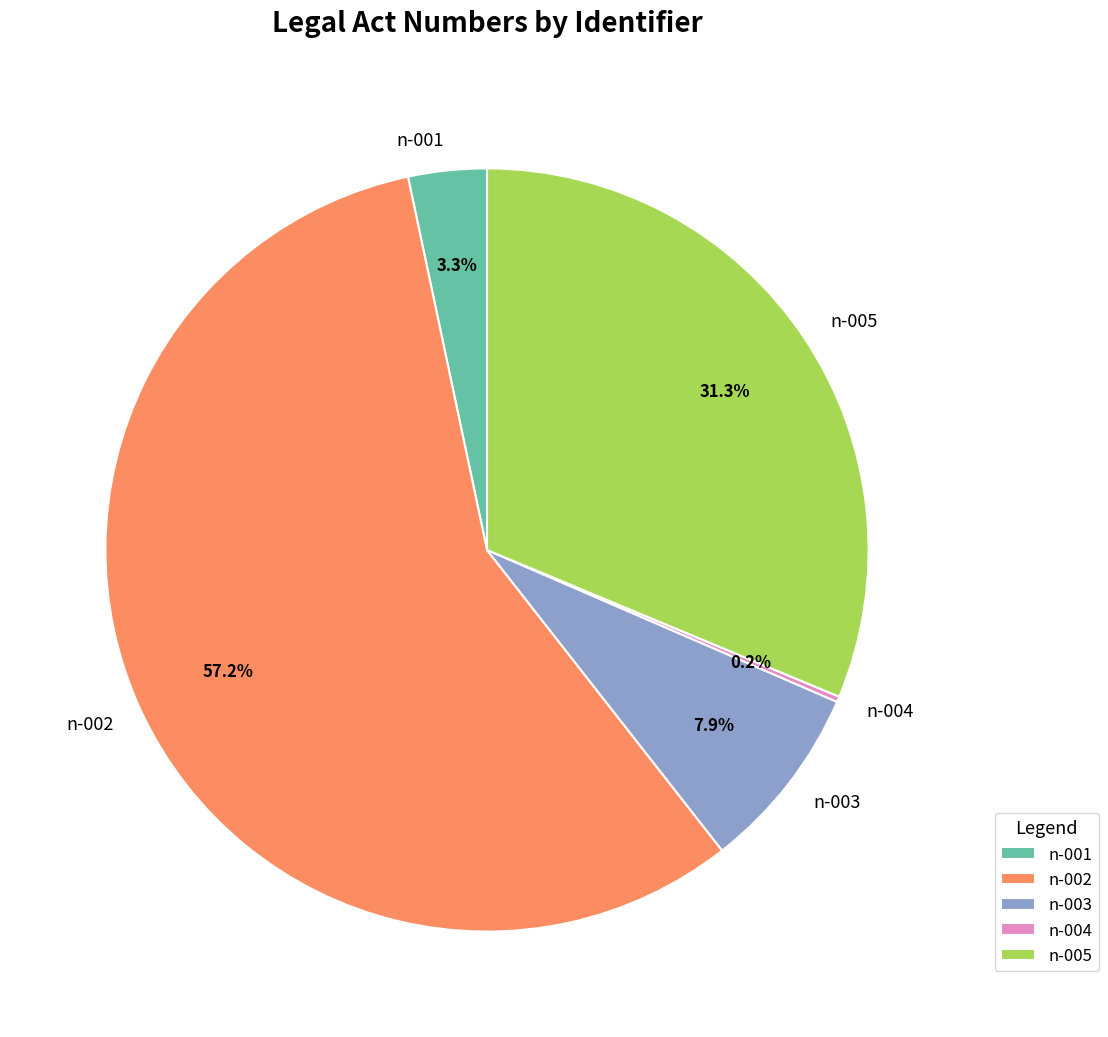

Is there a majority slice in this chart?

Yes